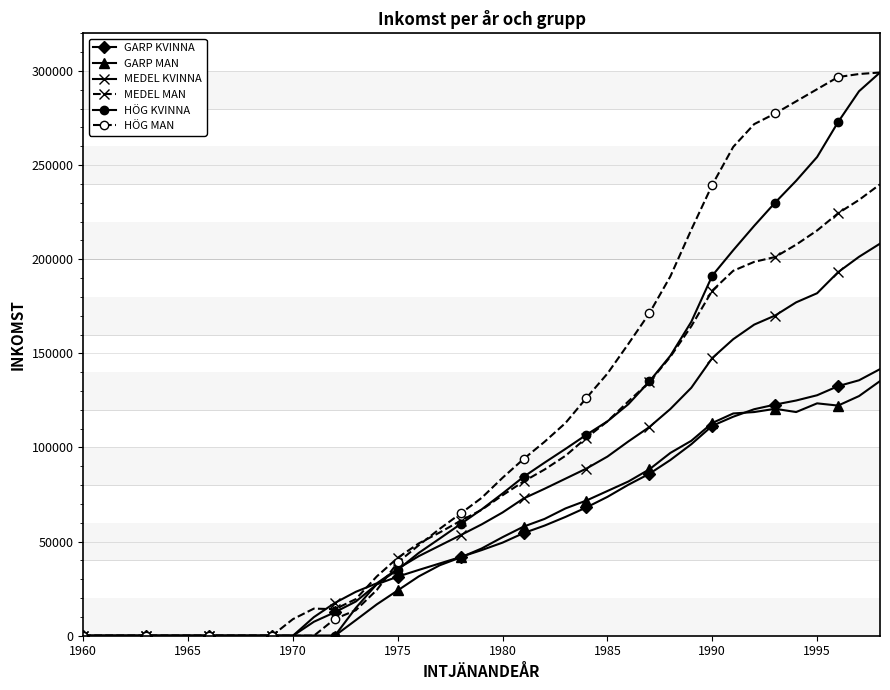

What is the highest value of the HÖG MAN series?

299193.0